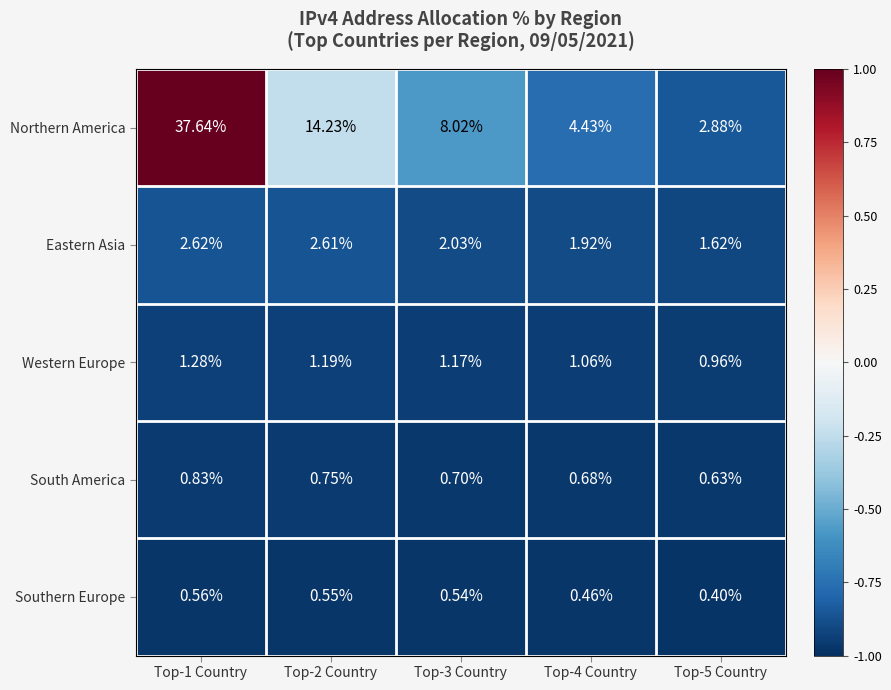

At how many categories does at least one series exceed 0?

5